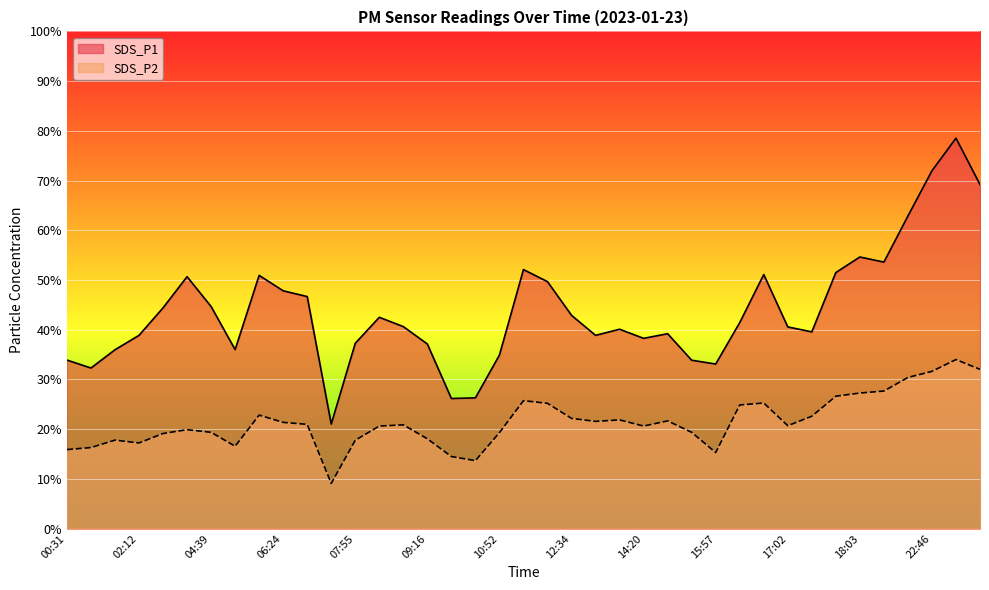

True or false: SDS_P1 and SDS_P2 intersect in this chart.

False